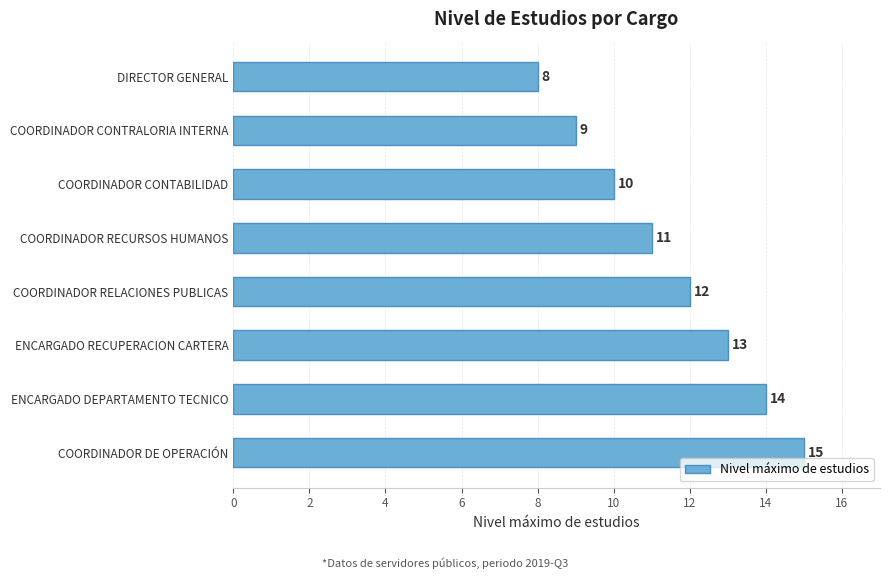

Approximately how many times larger is the value at COORDINADOR RECURSOS HUMANOS compared to COORDINADOR CONTABILIDAD?

1.1